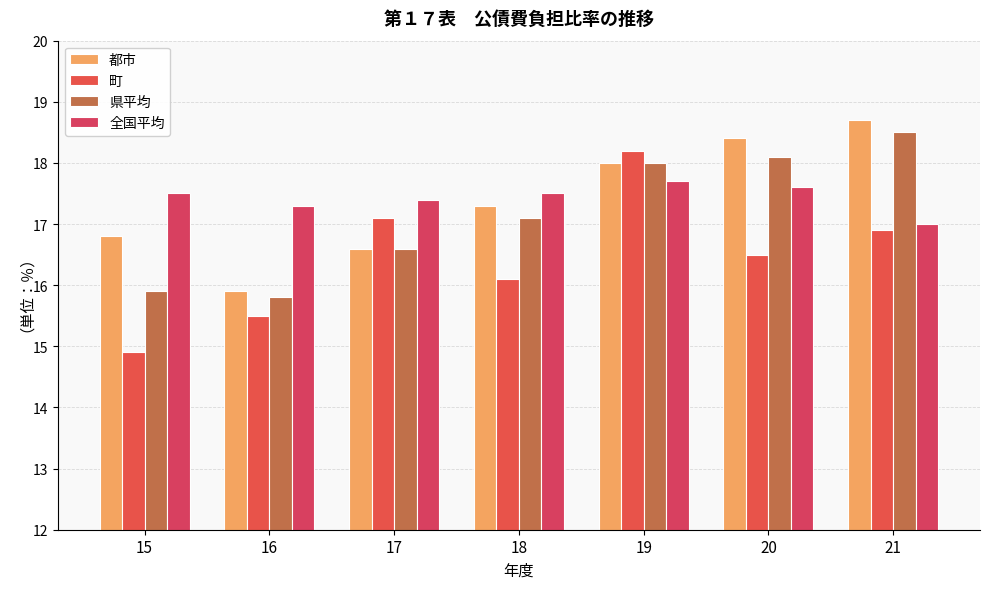

List the series in order of their peak value, lowest first.

全国平均, 町, 県平均, 都市